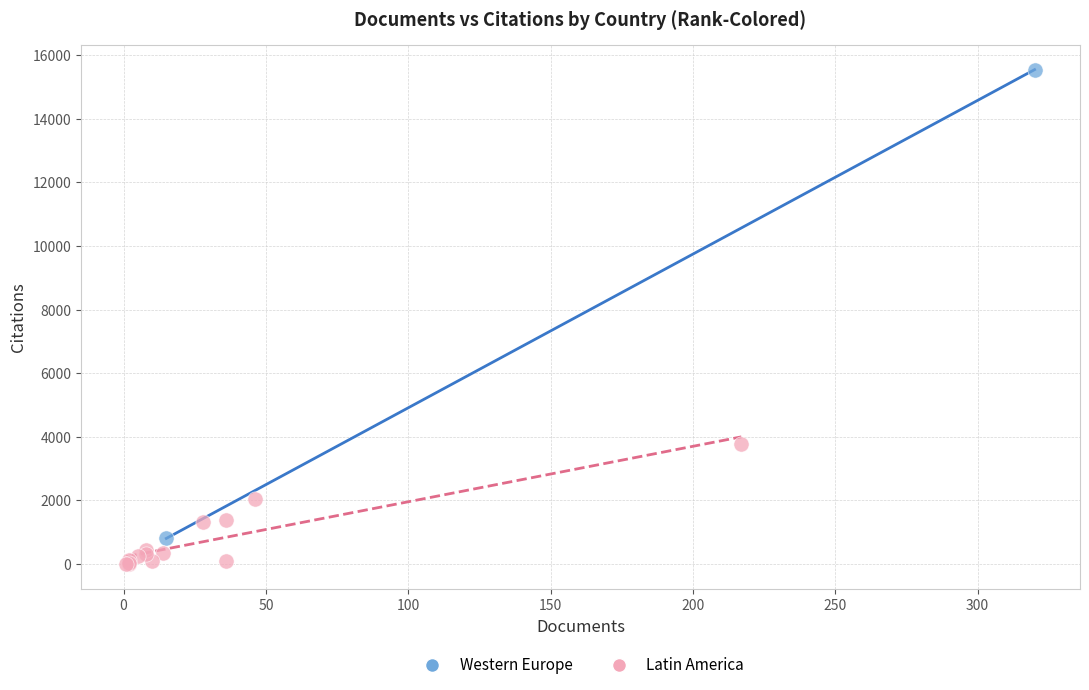

Which series contains the highest Y value?

Western Europe